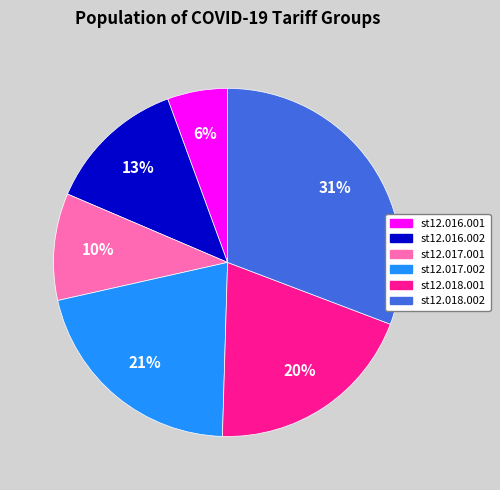

The st12.017.002 slice represents 13% of the pie. True or false?

False